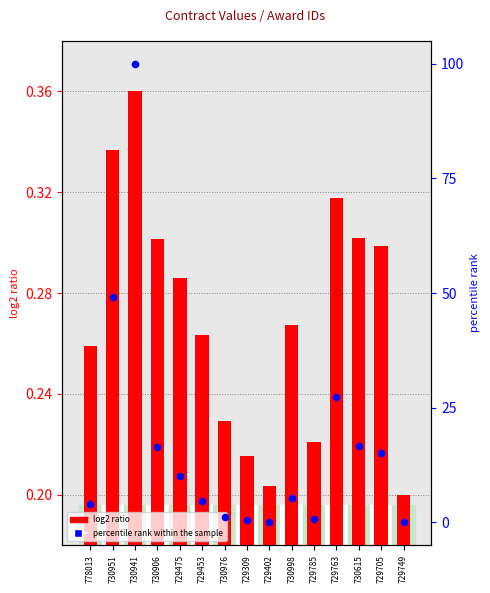

What are all the series names shown in the legend?

log2 ratio, percentile rank within the sample